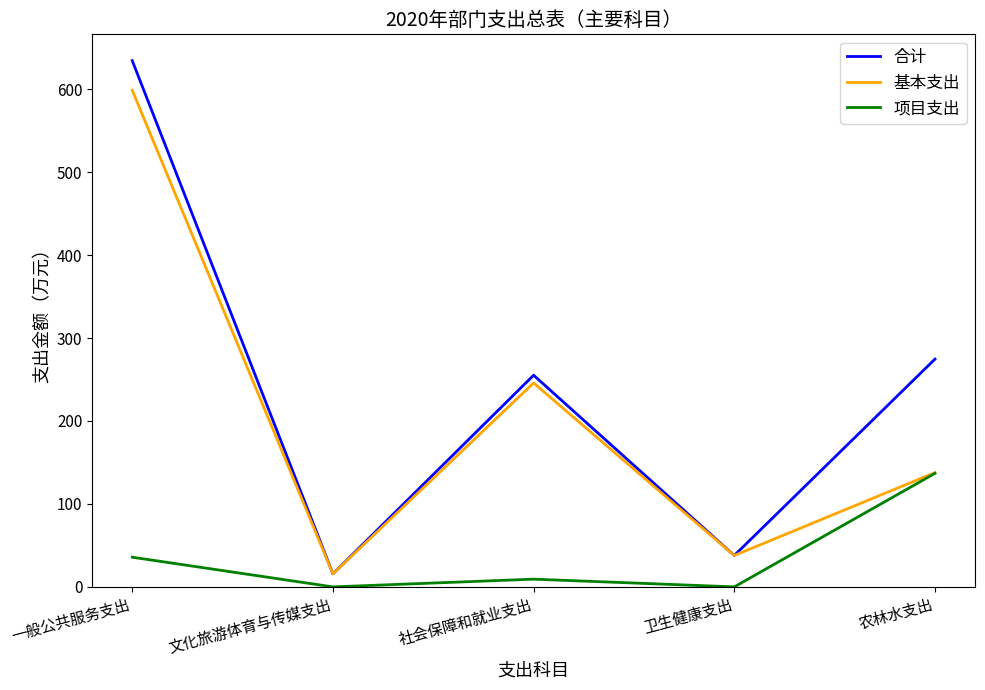

What is the greatest value displayed?

634.4